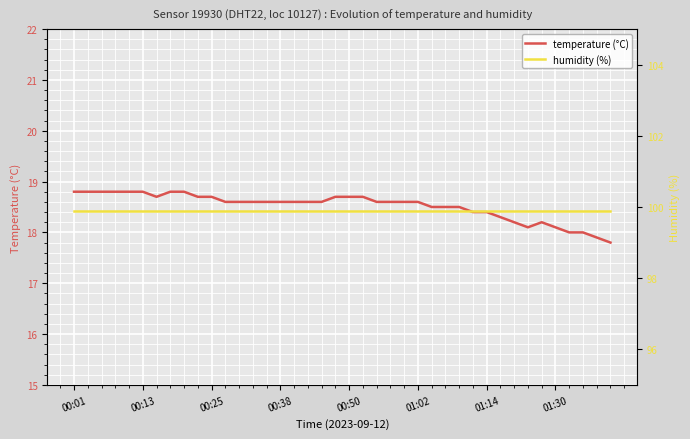

What is the highest value of the temperature (°C) series?

18.8